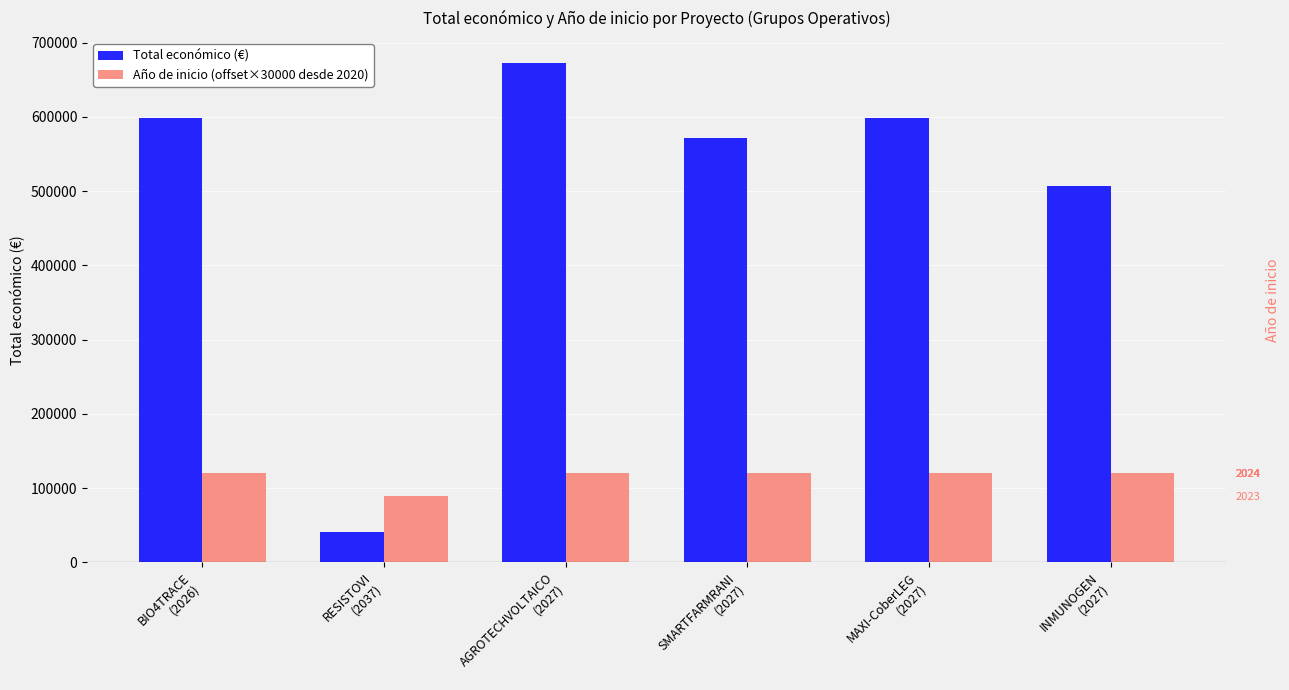

How many values in the Año de inicio (offset×30000 desde 2020) series are below 120000?

1